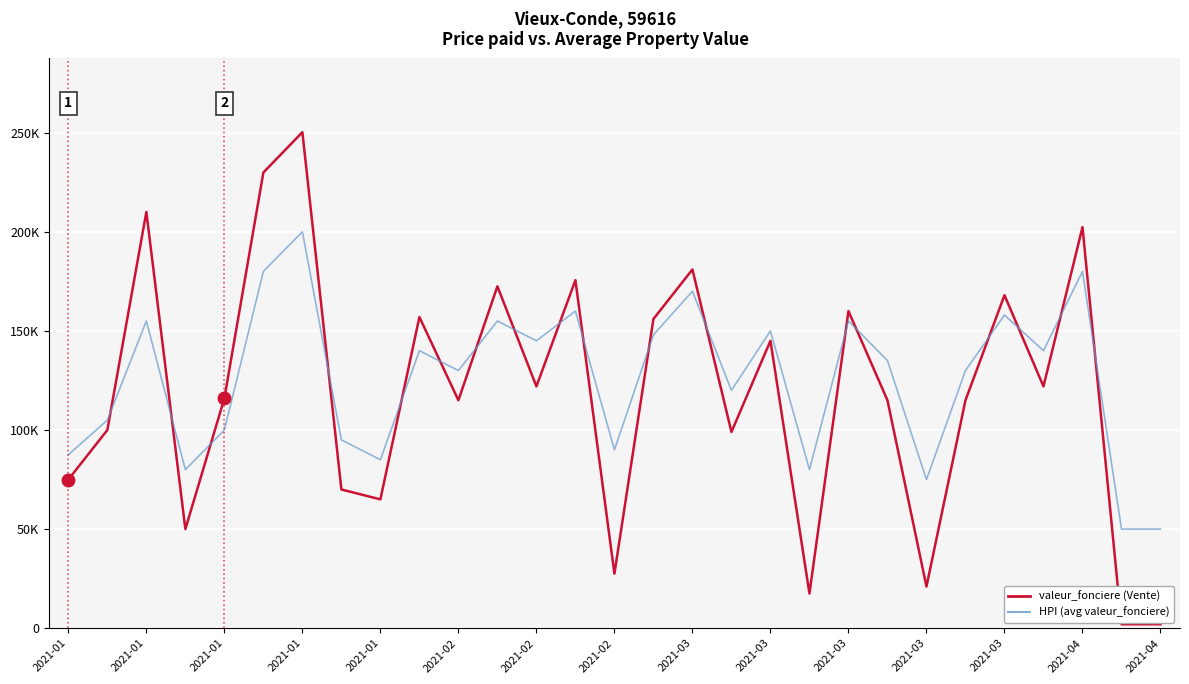

Does the chart have visible grid lines?

Yes